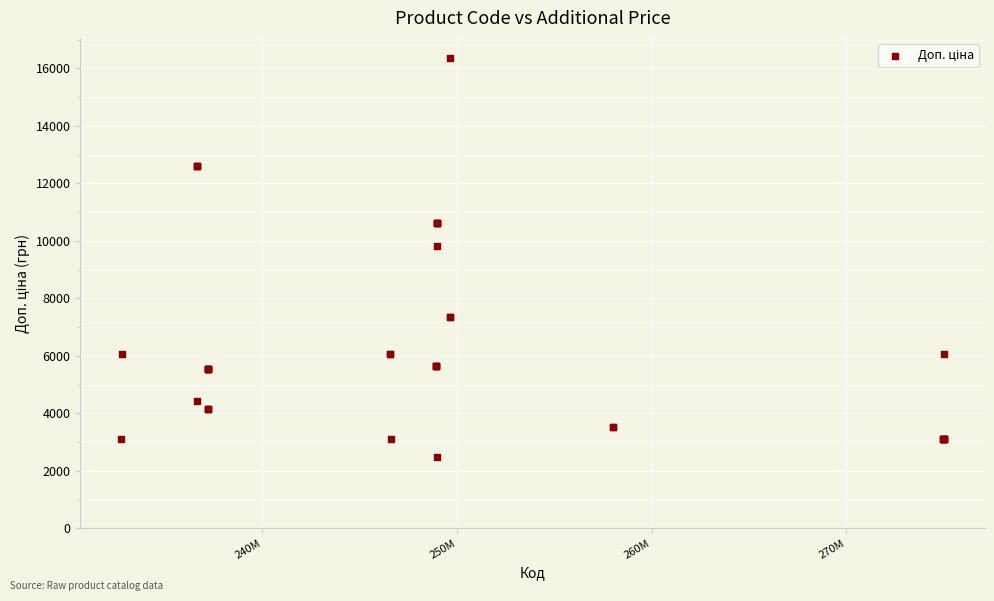

What Y value in the scatter plot is closest to 9420?

9820.0